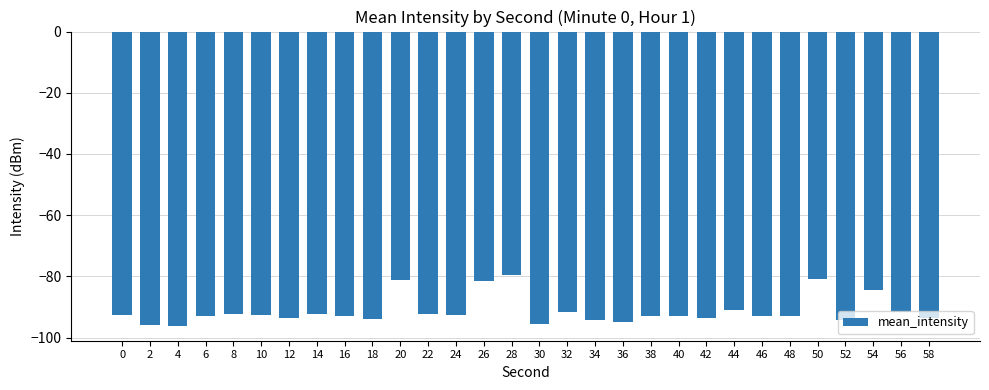

What is the value of the 23rd bar from the left?

-91.1